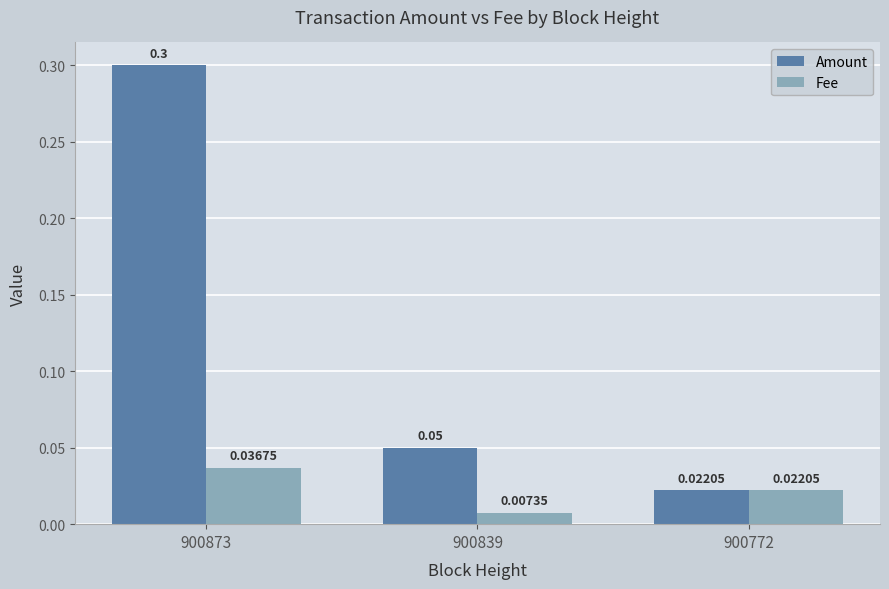

The Amount series shows 0.3 at 900873. True or false?

True